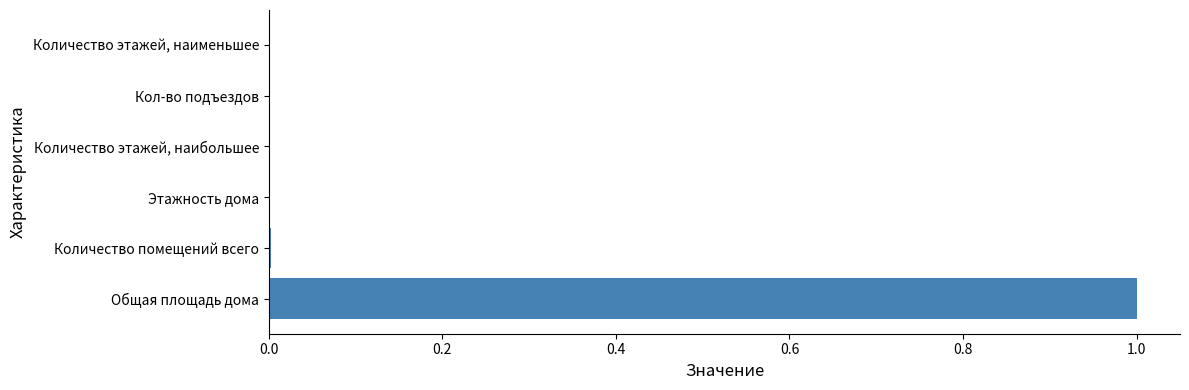

Count the number of categories in the chart.

6